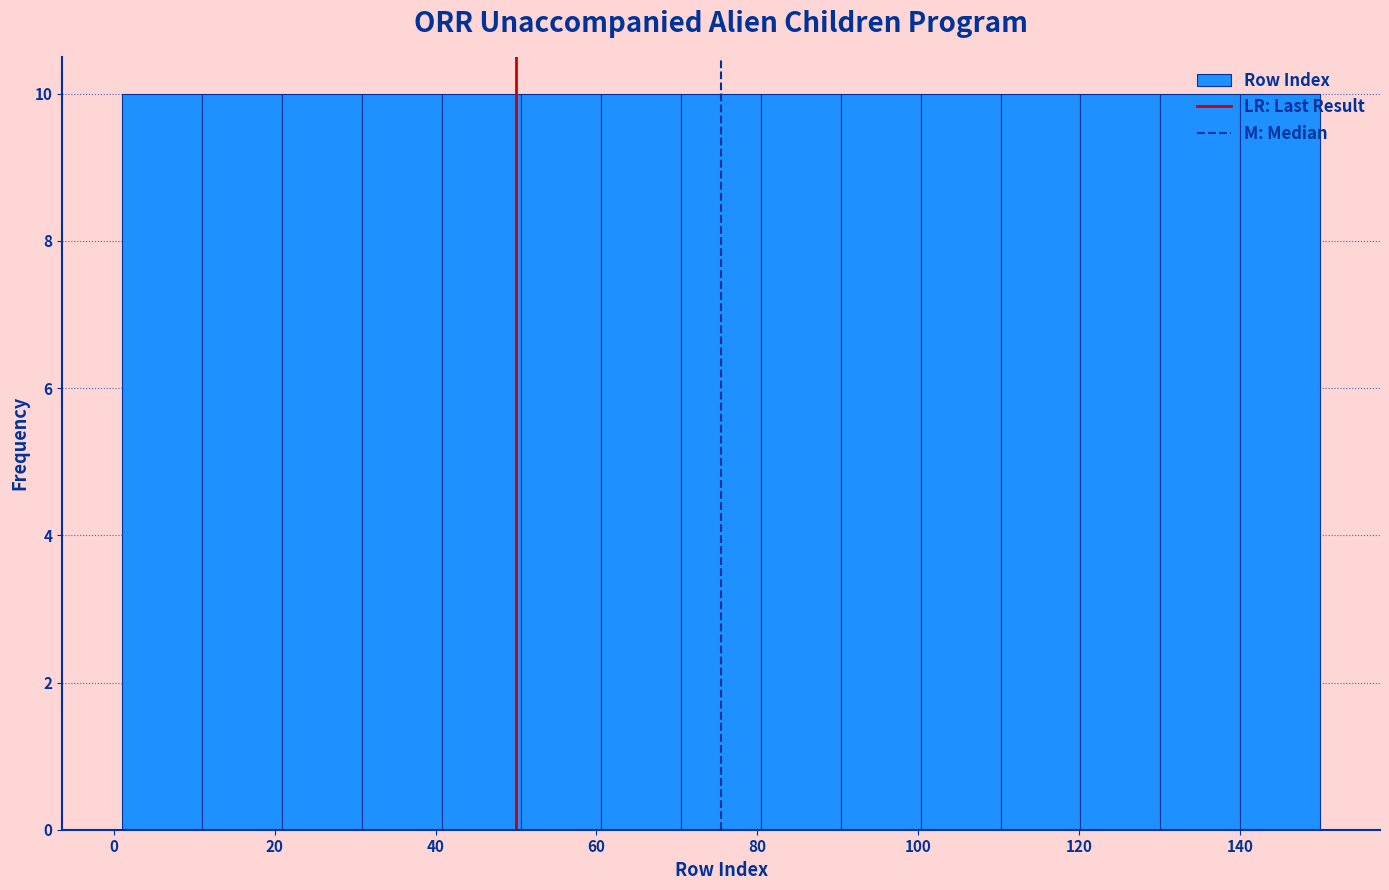

Reading left to right, list every bar in this chart as the range it spans on the x-axis followed by its height. Neither the bar edges nor the heights are printed on the chart, so give them approximately, as read against the axes.

2 to 10: 10
10 to 20: 10
20 to 30: 10
30 to 40: 10
40 to 50: 10
50 to 60: 10
60 to 70: 10
70 to 80: 10
80 to 90: 10
90 to 100: 10
100 to 110: 10
110 to 120: 10
120 to 130: 10
130 to 140: 10
140 to 150: 10